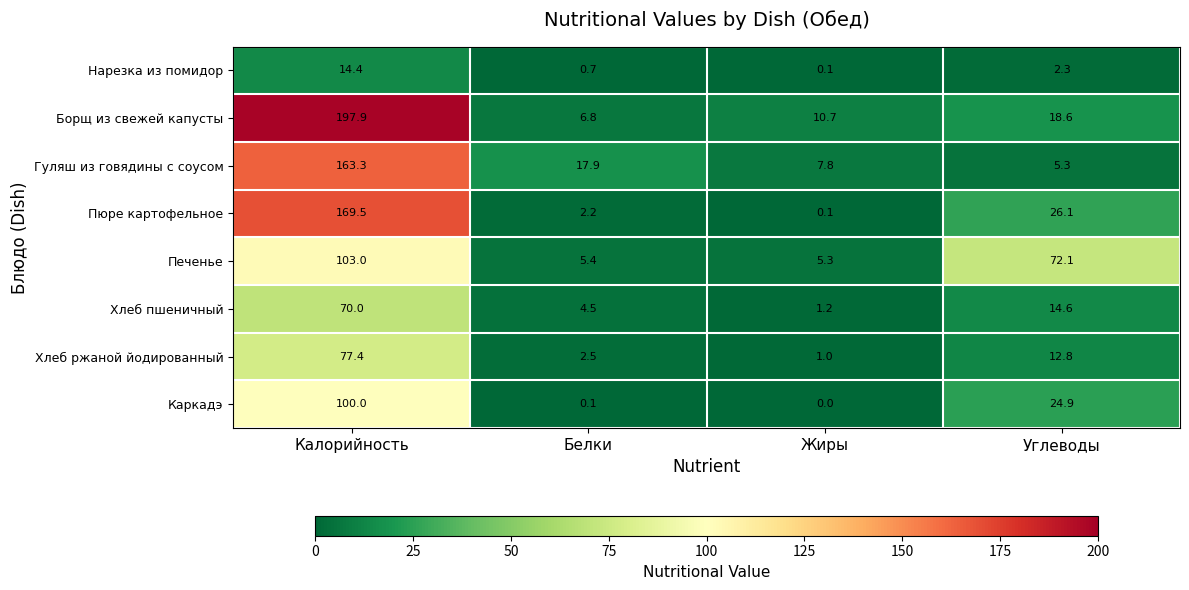

What is the average value of the Хлеб ржаной йодированный series?

23.4